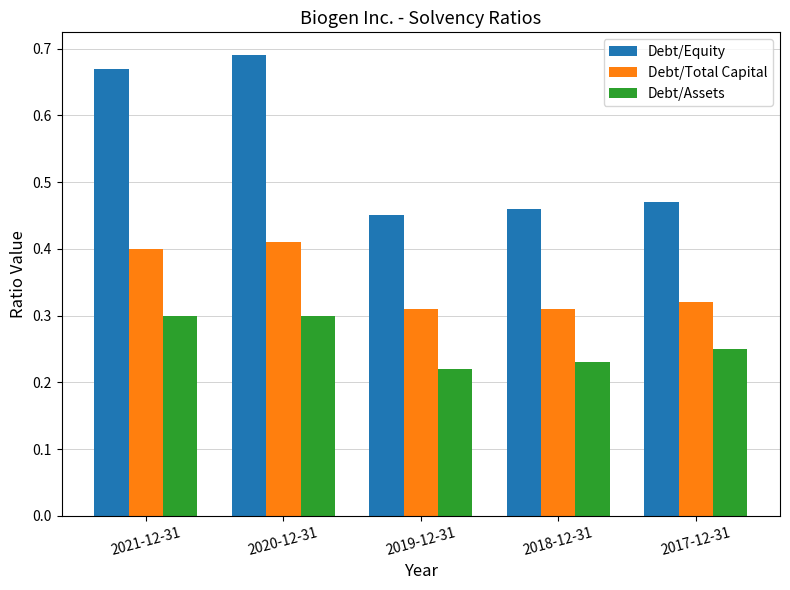

How many Debt/Equity values are between 0 and 1?

5